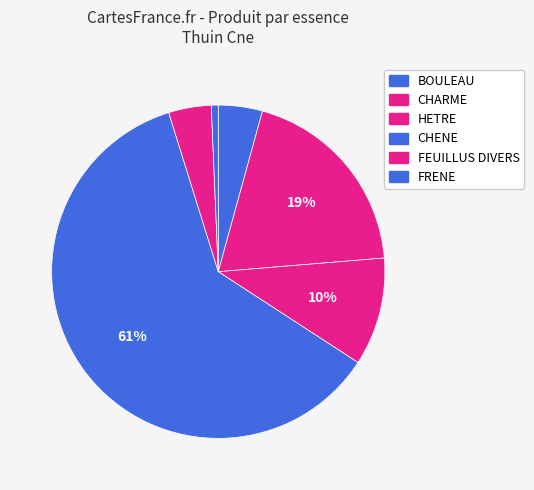

What percentage is the HETRE slice, to the nearest percent?

10%